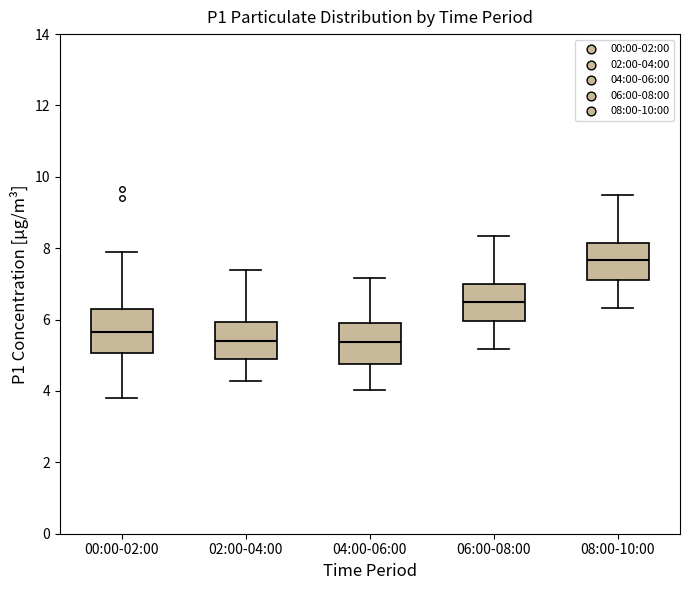

Which box's median line is the highest?

08:00-10:00